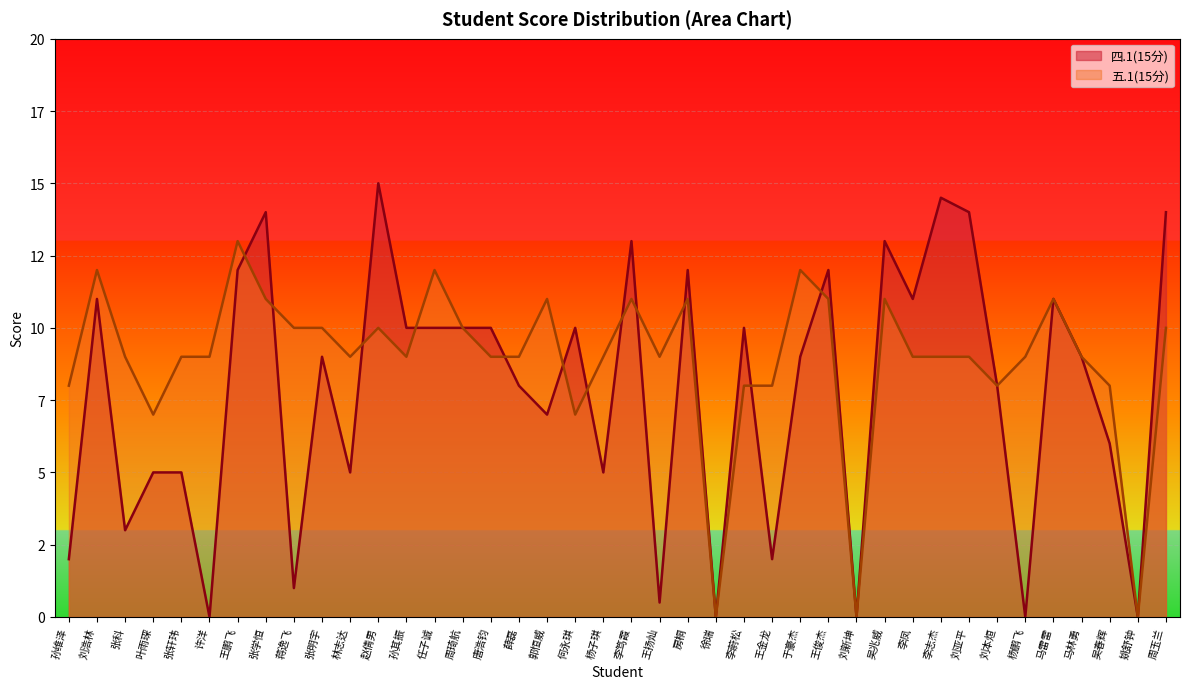

Reading right to left, what are all the values shown in this chart?

四.1(15分): 14.0	0.0	6.0	9.0	11.0	0.0	8.0	14.0	14.5	11.0	13.0	0.0	12.0	9.0	2.0	10.0	0.0	12.0	0.5	13.0	5.0	10.0	7.0	8.0	10.0	10.0	10.0	10.0	15.0	5.0	9.0	1.0	14.0	12.0	0.0	5.0	5.0	3.0	11.0	2.0
五.1(15分): 10.0	0.0	8.0	9.0	11.0	9.0	8.0	9.0	9.0	9.0	11.0	0.0	11.0	12.0	8.0	8.0	0.0	11.0	9.0	11.0	9.0	7.0	11.0	9.0	9.0	10.0	12.0	9.0	10.0	9.0	10.0	10.0	11.0	13.0	9.0	9.0	7.0	9.0	12.0	8.0